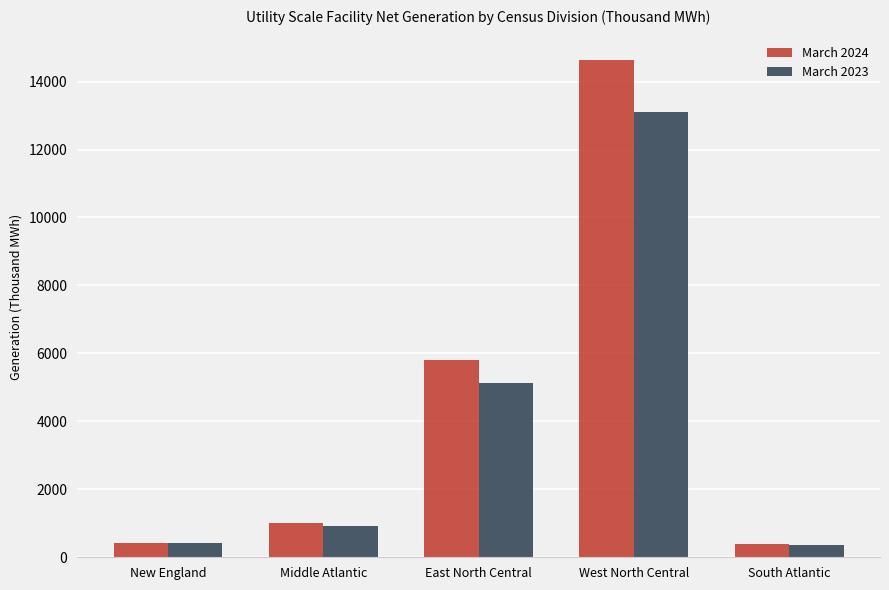

What are all the series names shown in the legend?

March 2024, March 2023